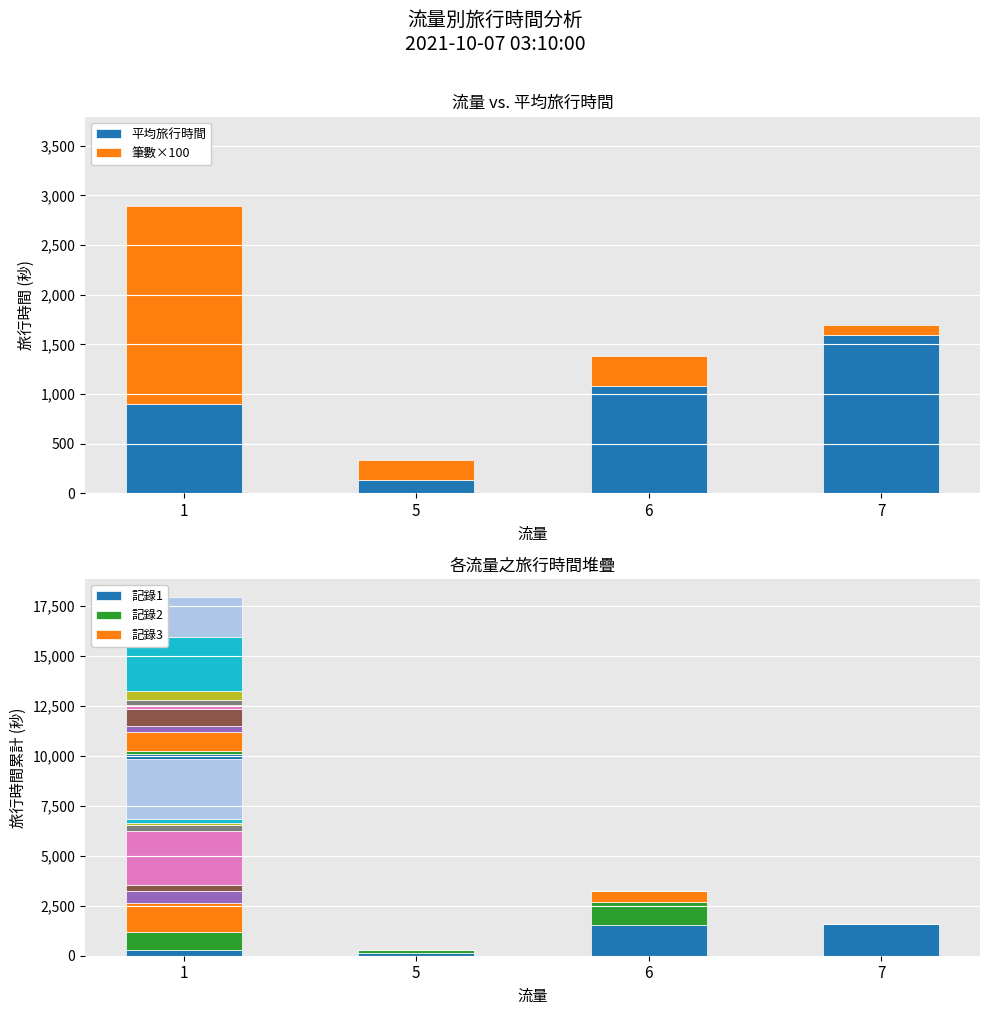

Is it true that 記錄1 equals 215.7 at 5?

False